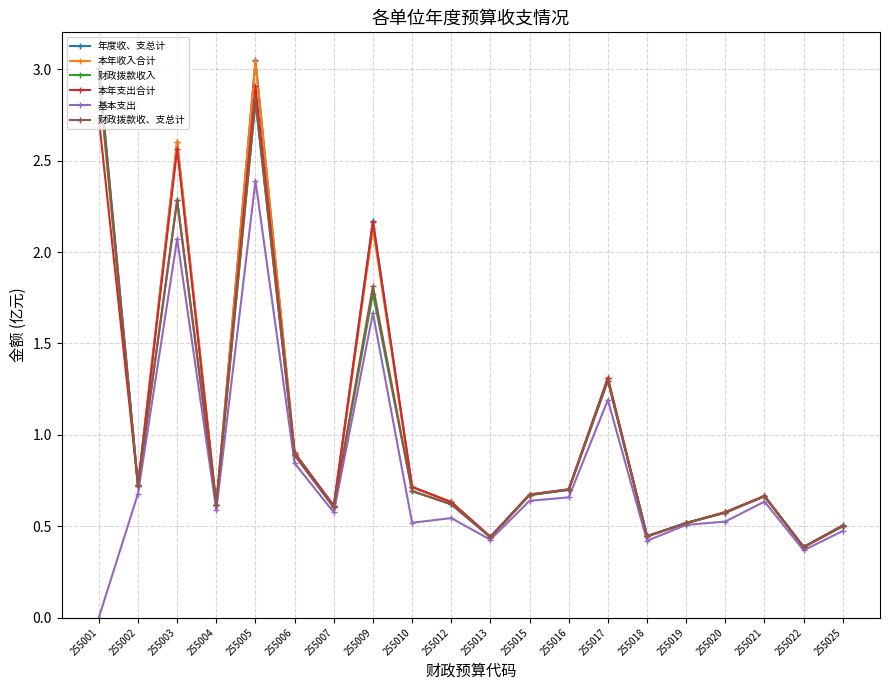

At which label is 财政拨款收入 closest to 1?

255006